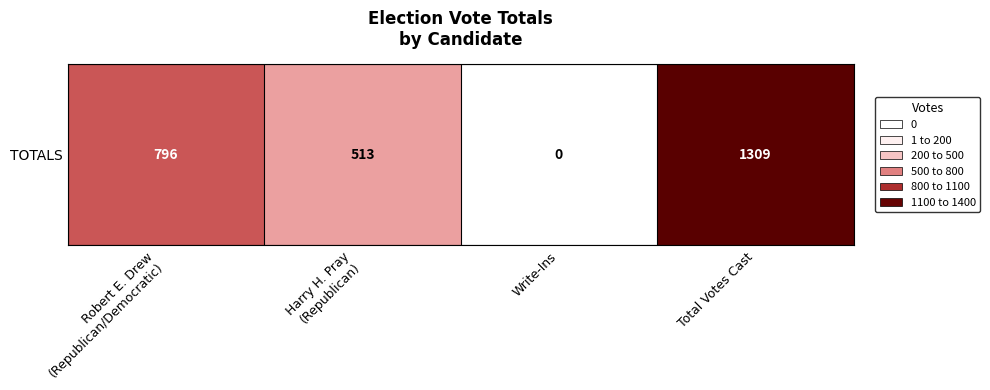

At which label does the data first exceed 796?

Total Votes Cast